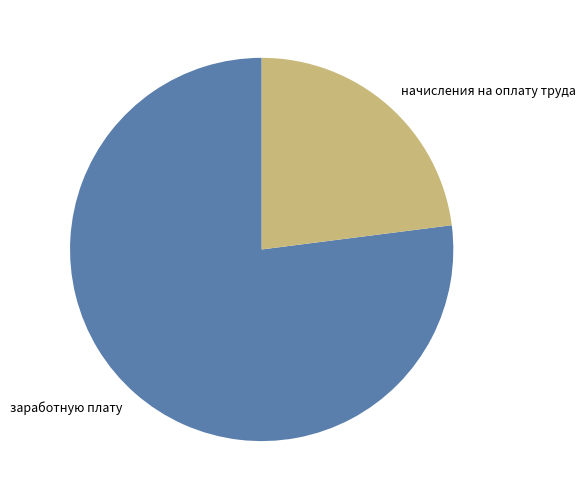

Do начисления на оплату труда and заработную плату together represent more than half of the pie?

Yes